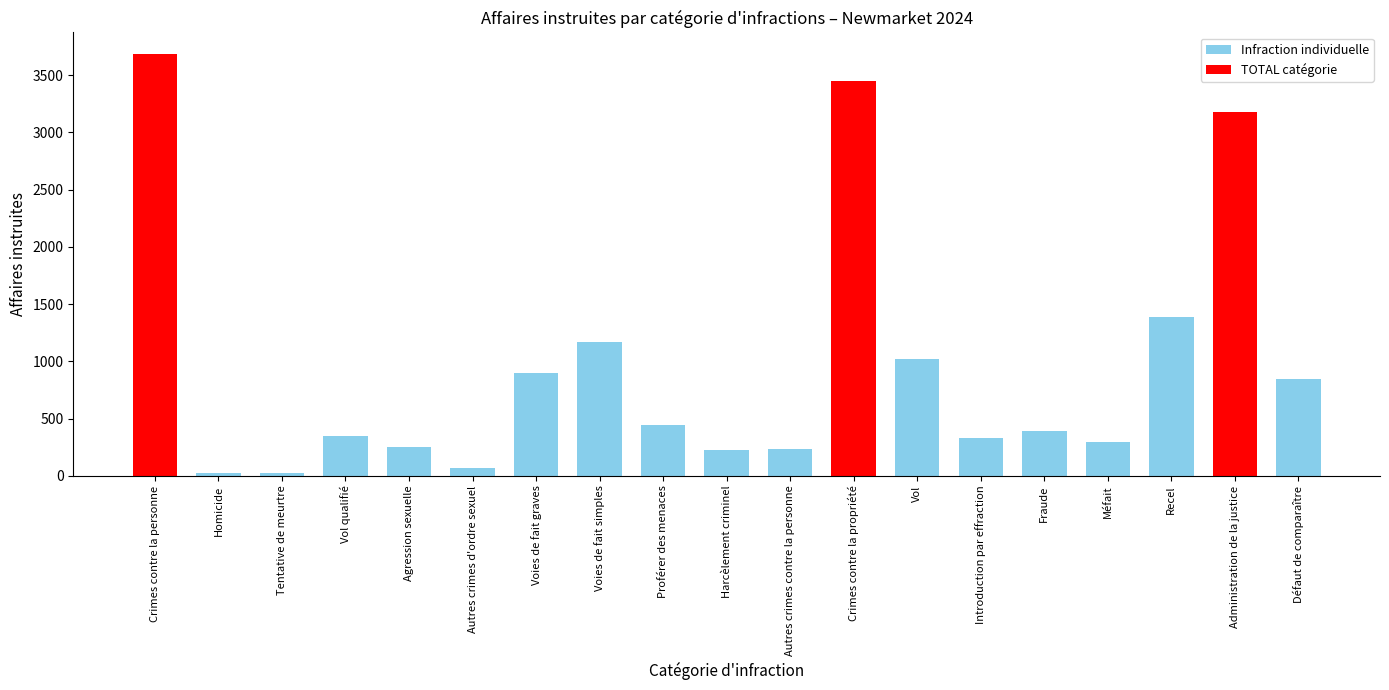

Is it true that the value at Vol is 1804?

False